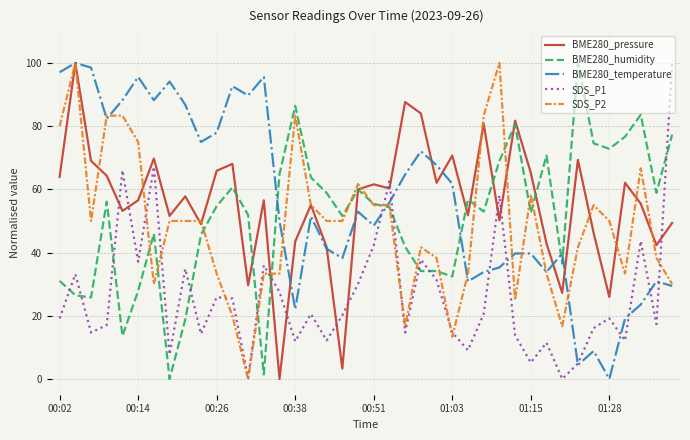

At how many categories does at least one series exceed 47?

39